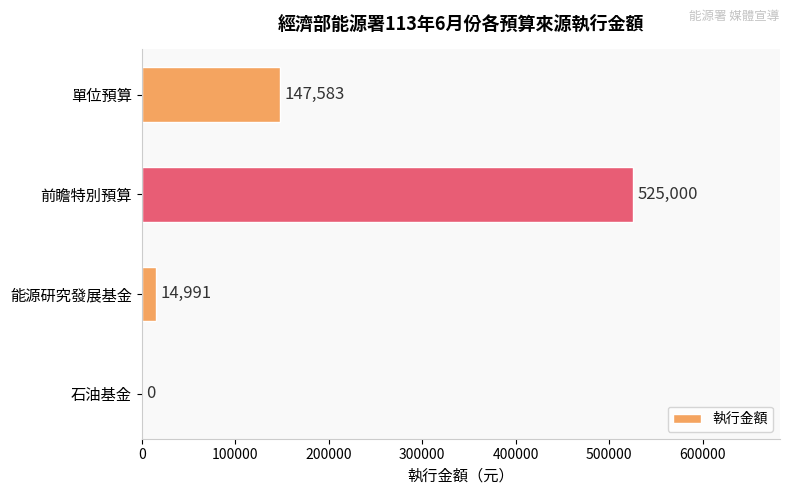

What is the sum of all values?

687574